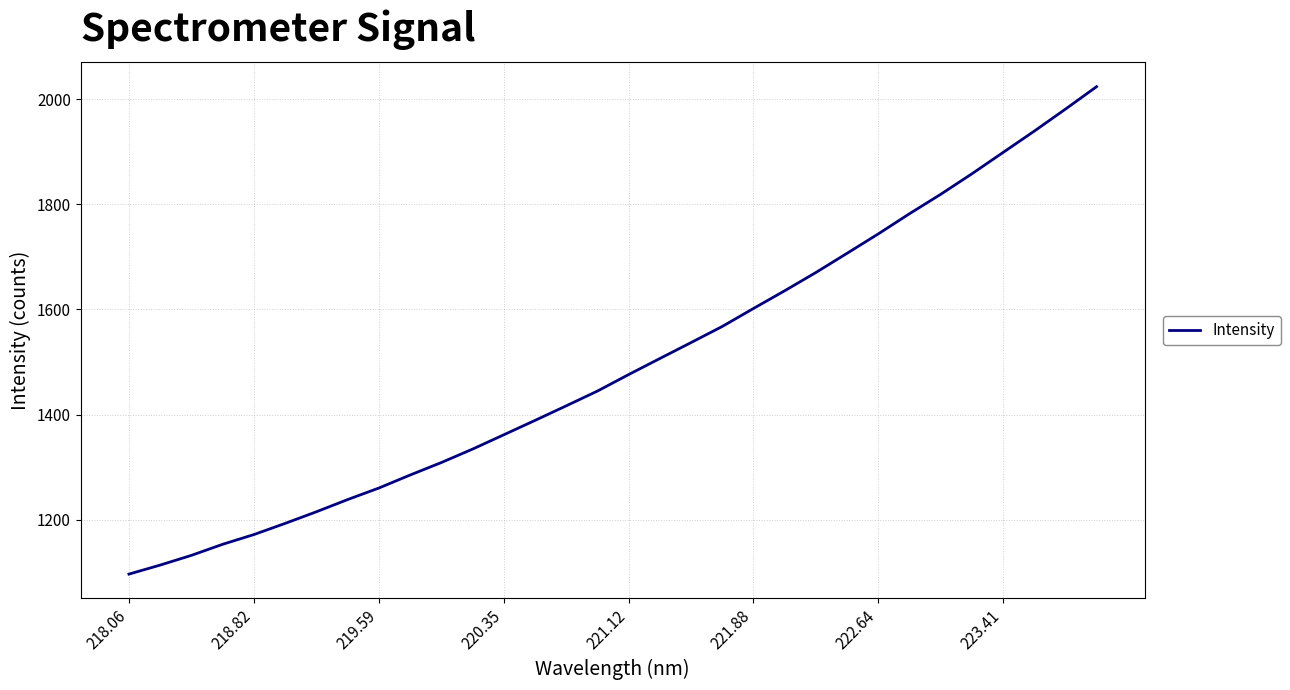

Count the number of data series in this chart.

1